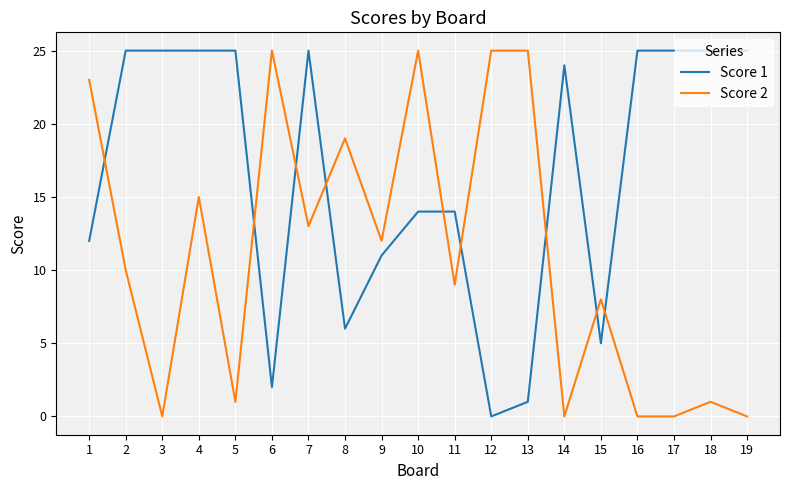

Count the number of data series in this chart.

2